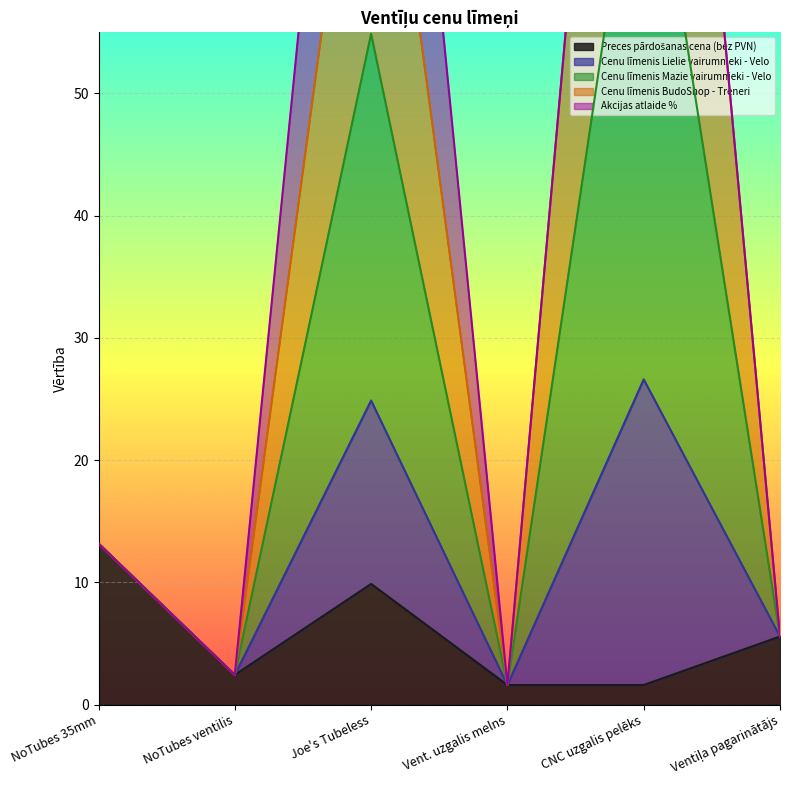

What is the average value of the Cenu līmenis Mazie vairumnieki - Velo series?

25.7